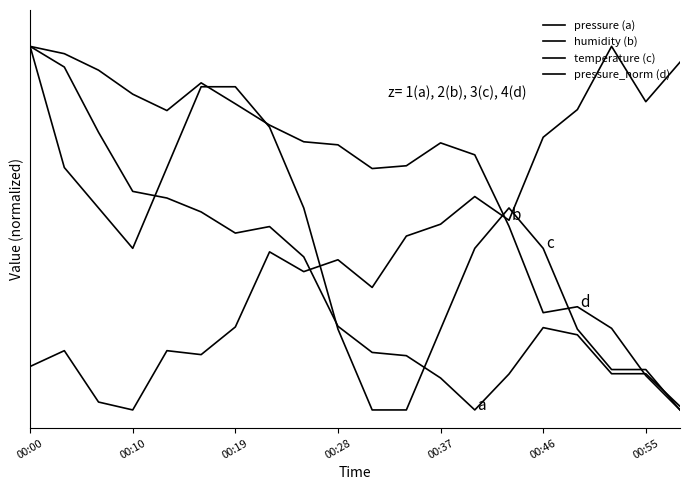

Does the chart display data point markers on the line(s)?

No